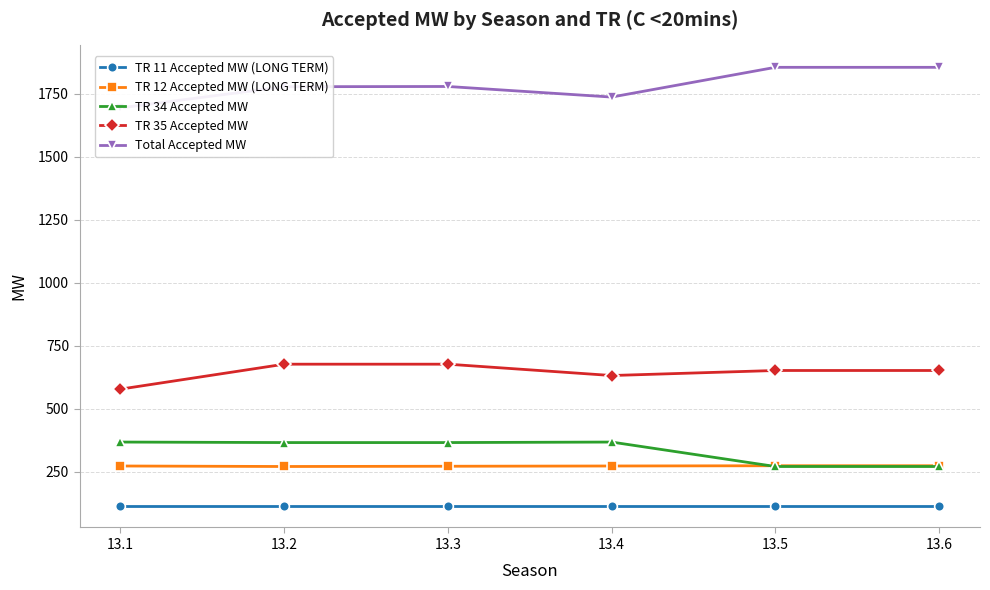

What is the minimum value for TR 34 Accepted MW?

271